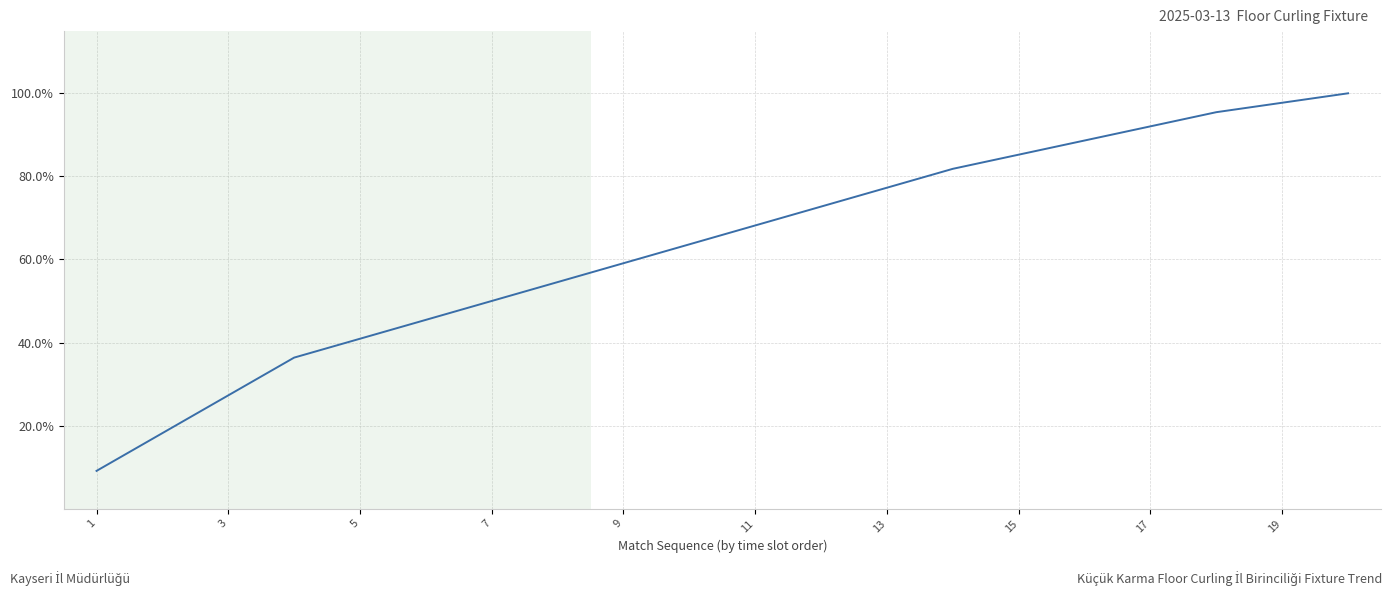

What is the difference between the maximum and minimum values?

90.9